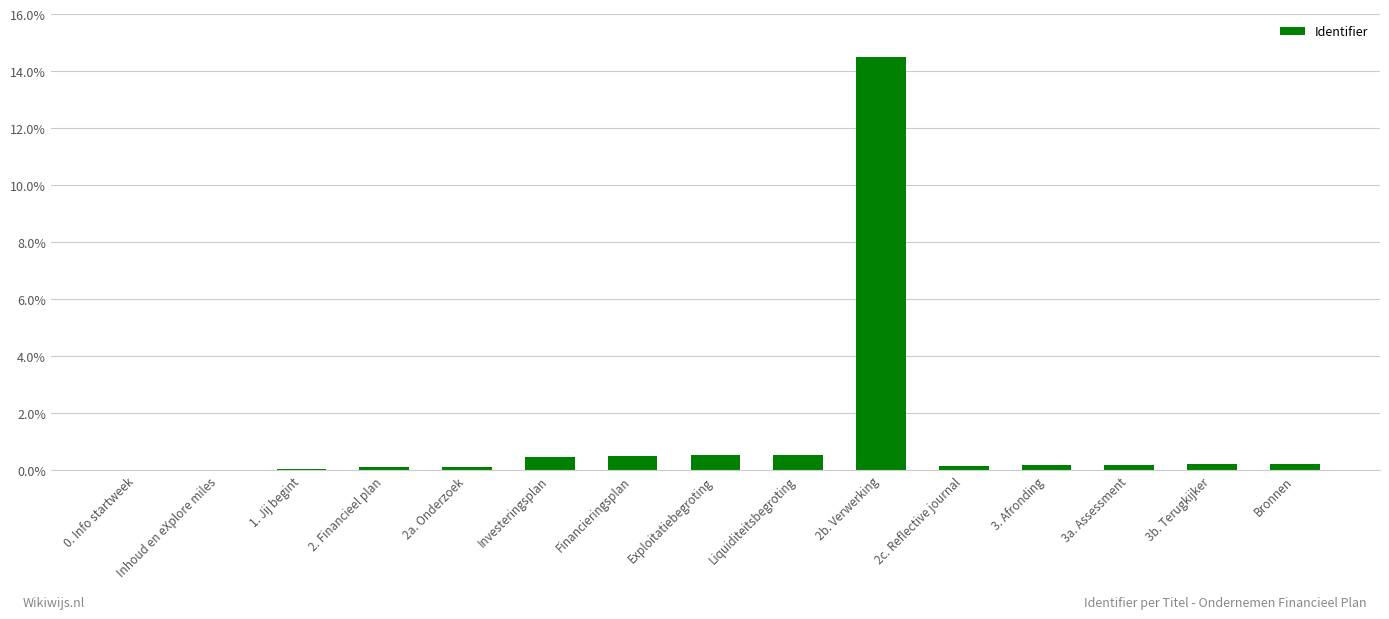

Is it true that the value at 3a. Assessment is 0.2?

True